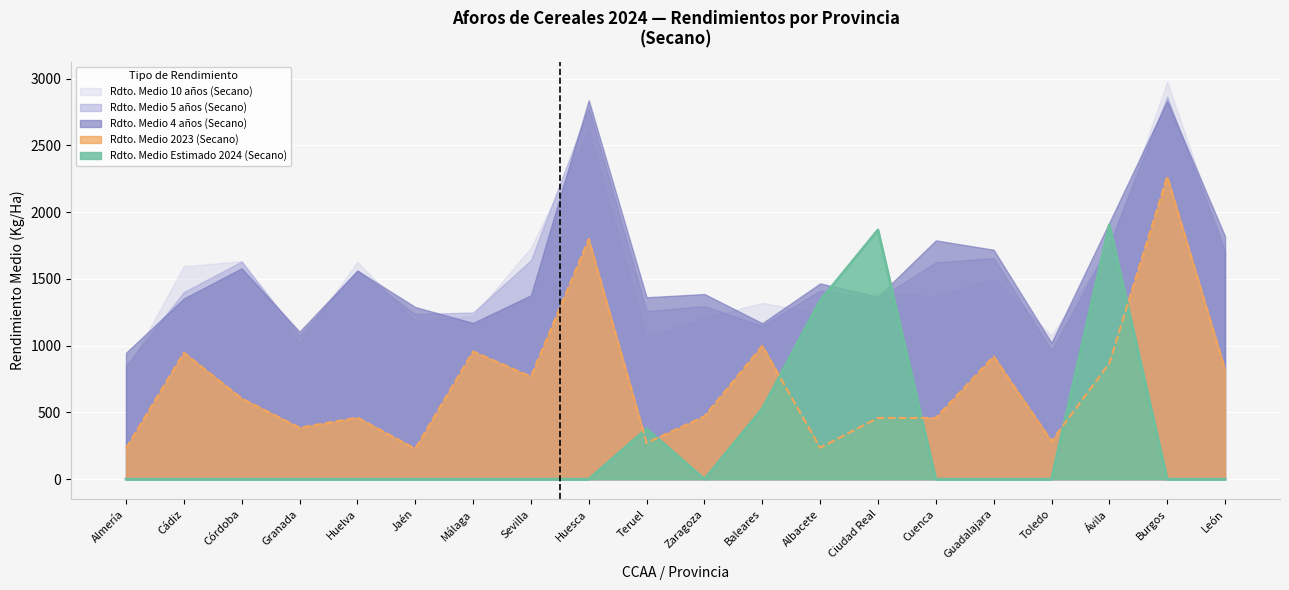

Between Cádiz and Málaga, which series saw the biggest shift?

Rdto. Medio 10 años (Secano)